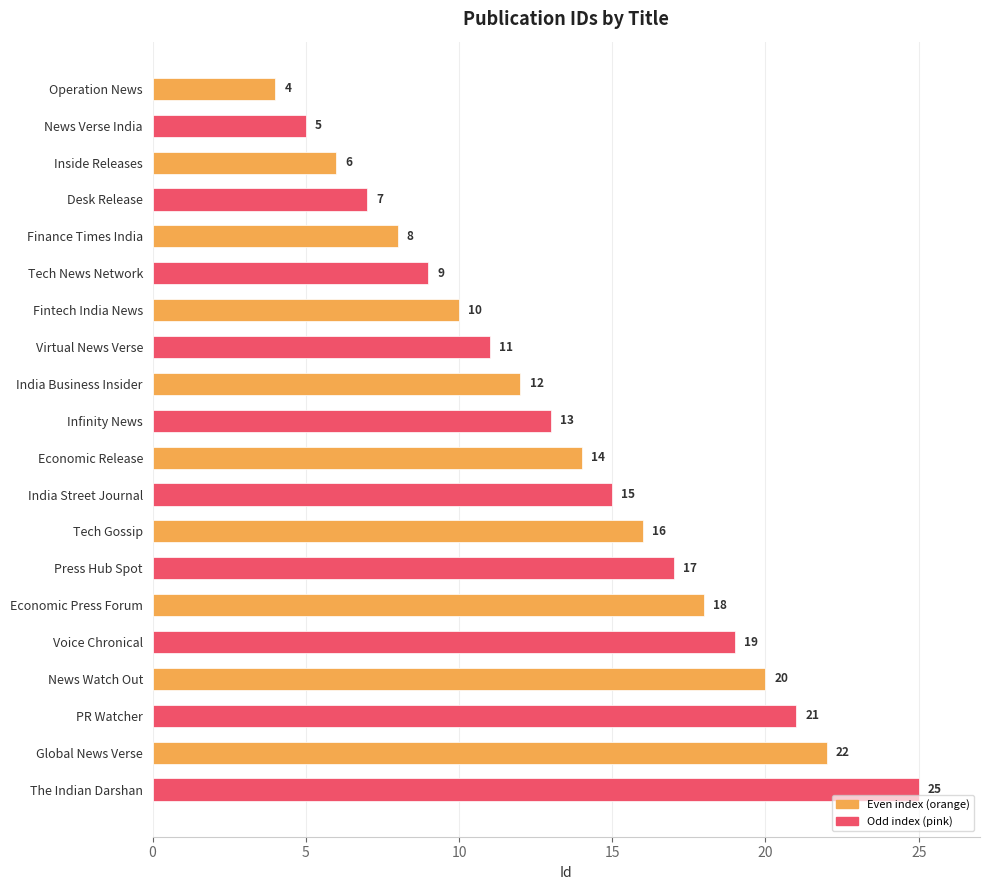

Reading bottom to top, list all the values displayed in this chart.

25	22	21	20	19	18	17	16	15	14	13	12	11	10	9	8	7	6	5	4